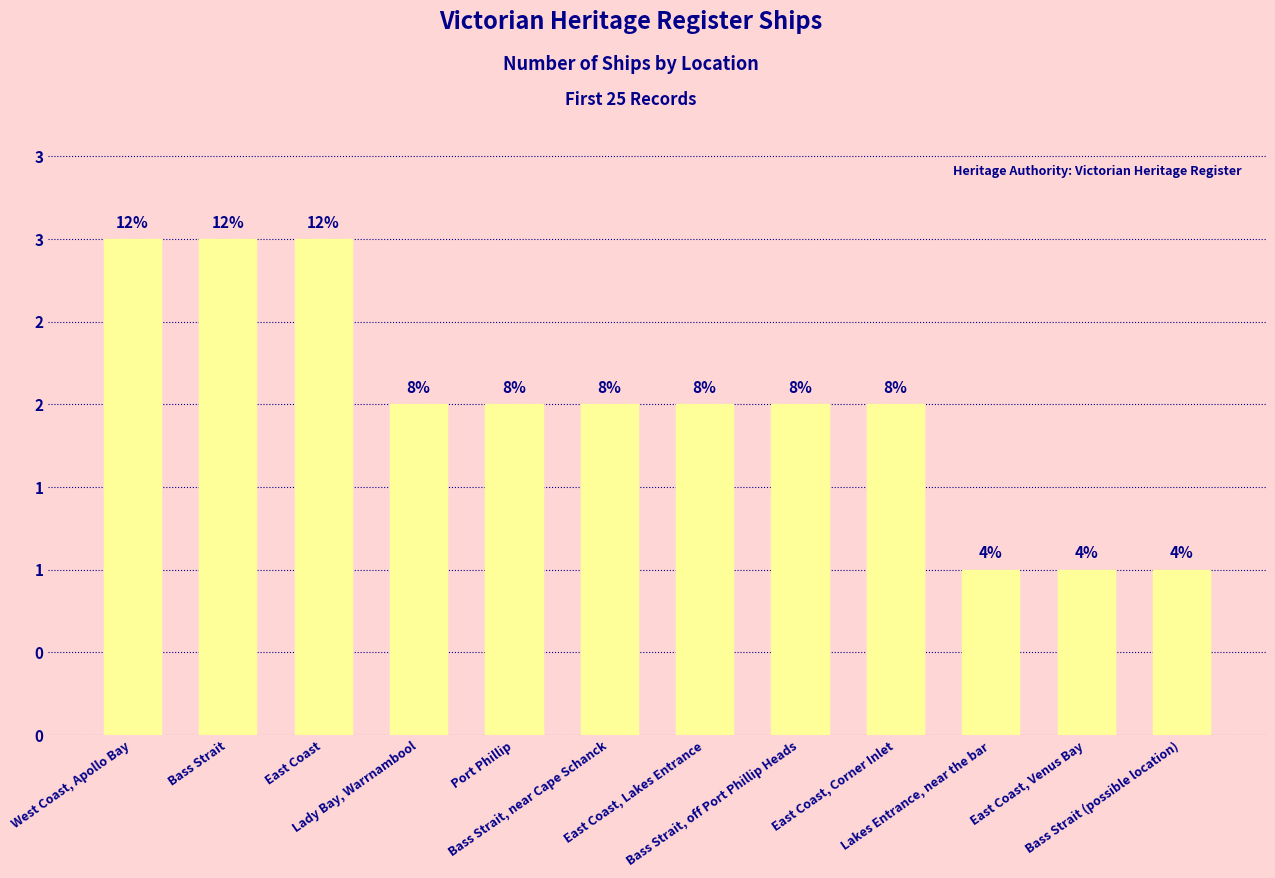

Approximately how many times larger is the value at Lakes Entrance, near the bar compared to Port Phillip?

0.5